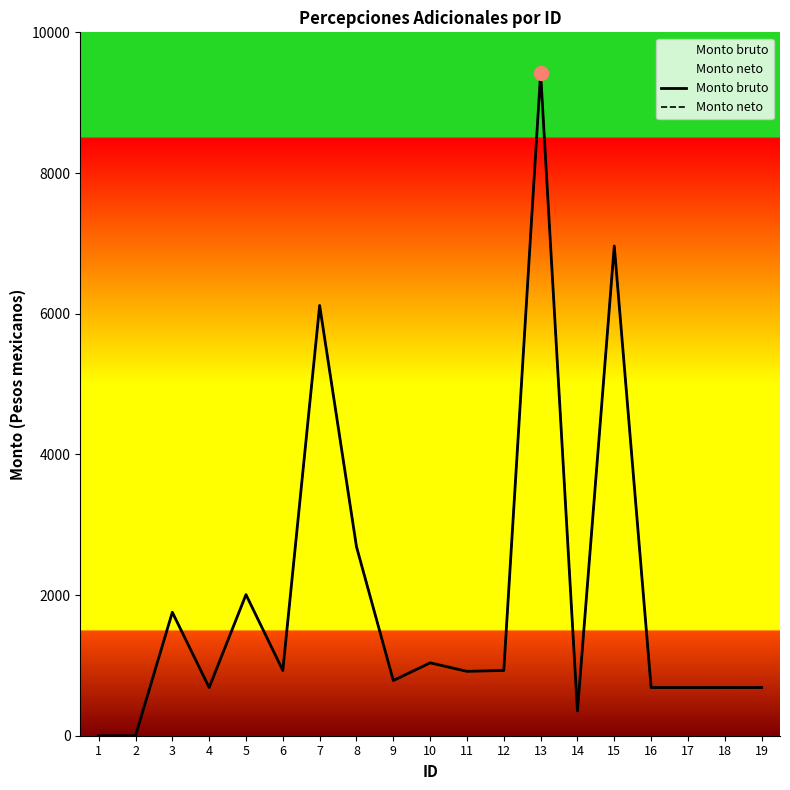

Which series reaches the minimum Y coordinate?

Monto bruto